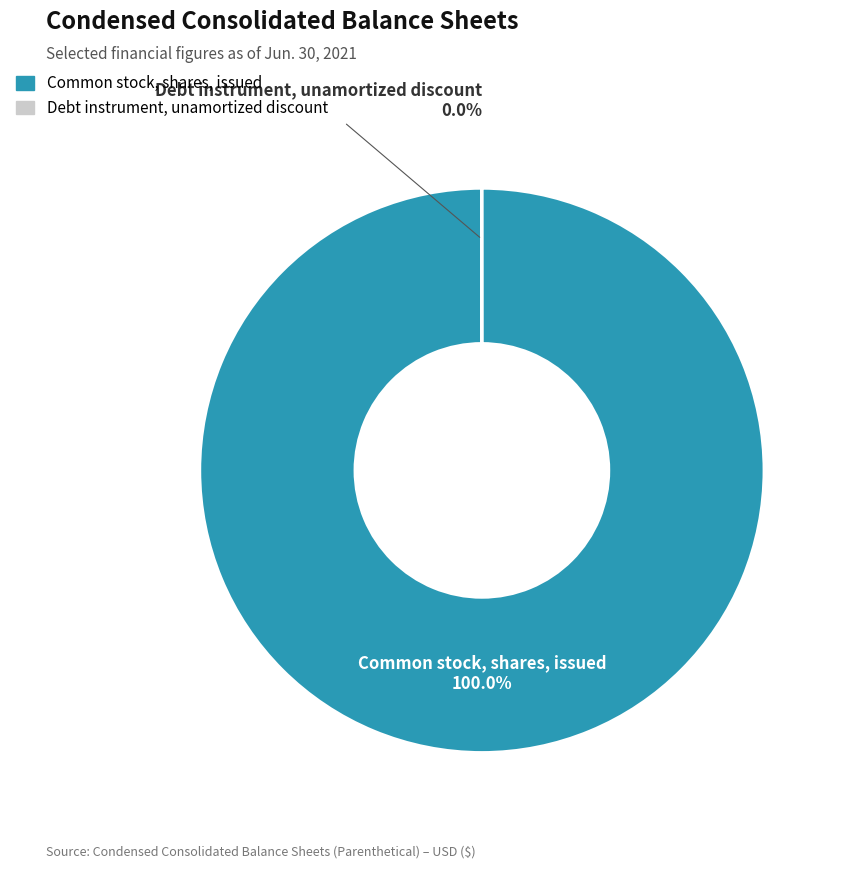

How many slices are in this pie chart?

2